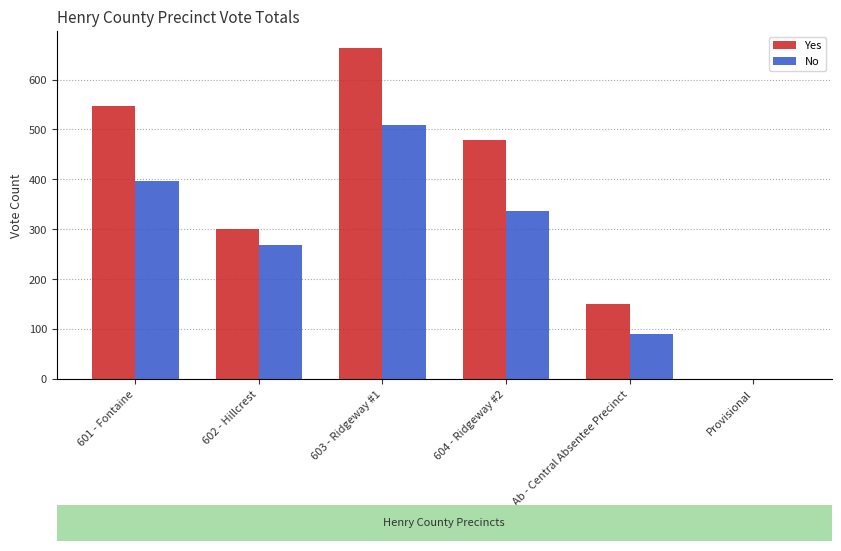

Where is No nearest to the value 254?

602 - Hillcrest